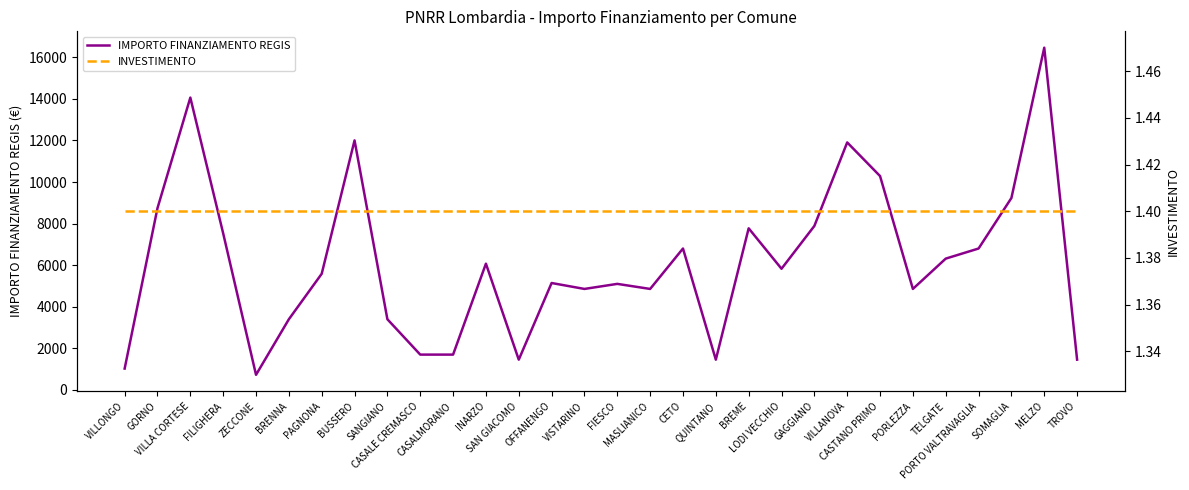

What is the value of the IMPORTO FINANZIAMENTO REGIS point at the 15th from the left?

4860.0